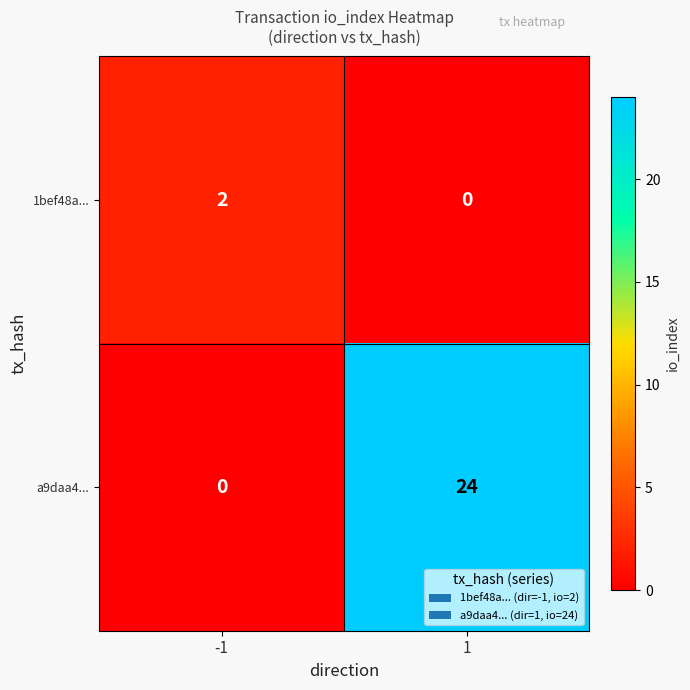

Which series changed the most between -1 and 1?

a9daa4...